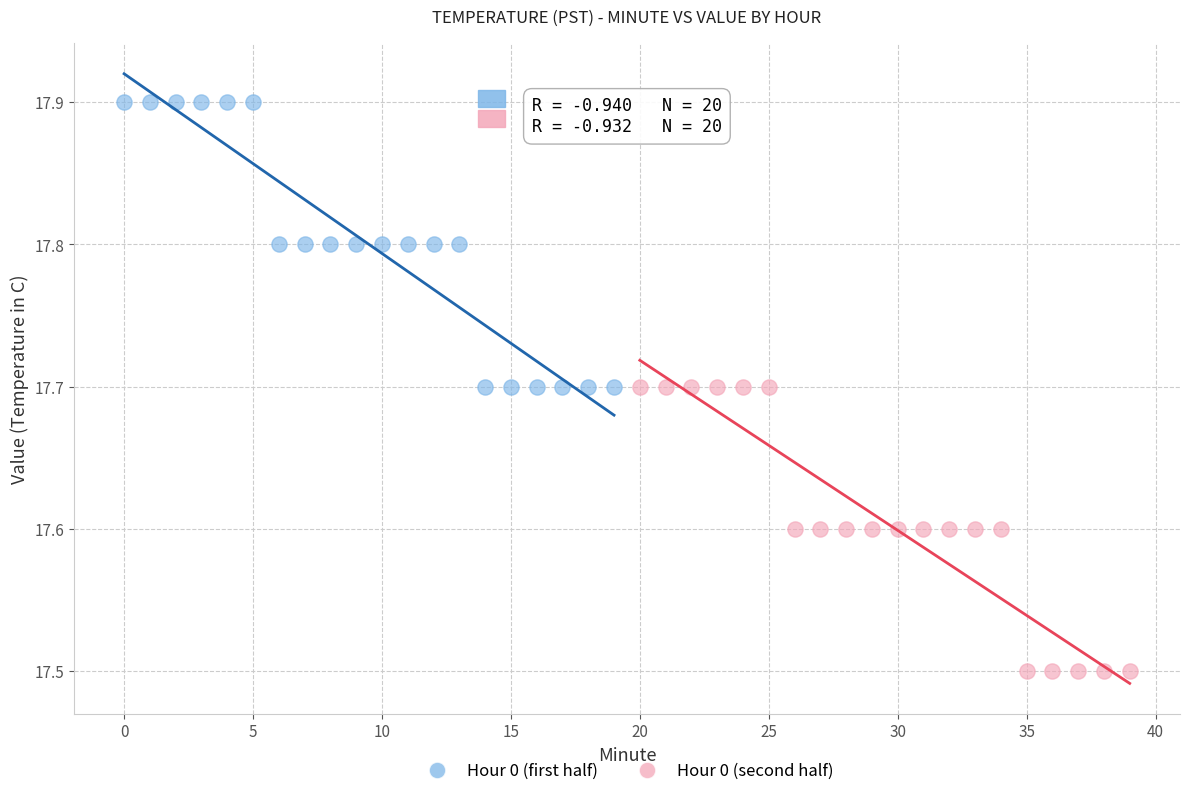

Which series contains the highest Y value?

Hour 0 (first half)